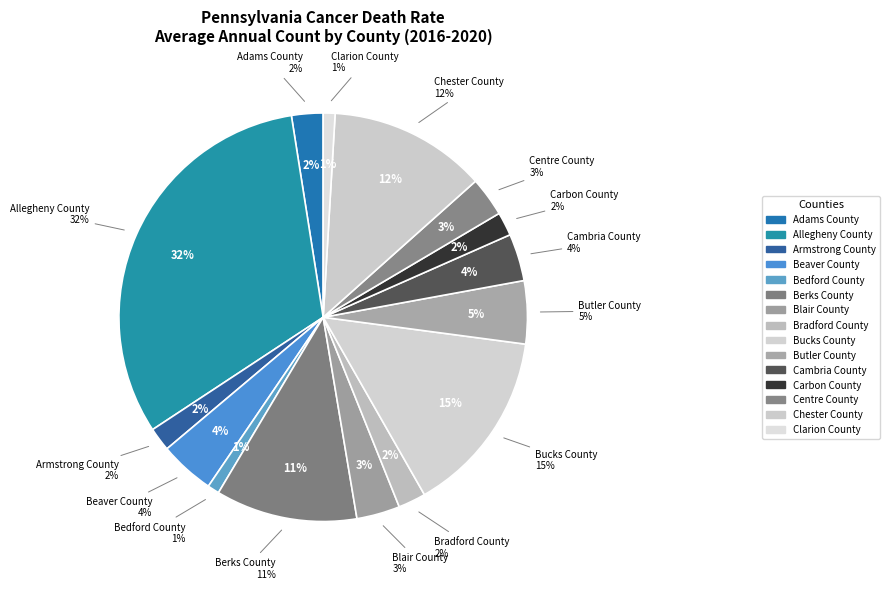

To the nearest percent, what is the difference between the Chester County and Butler County slice percentages?

7%